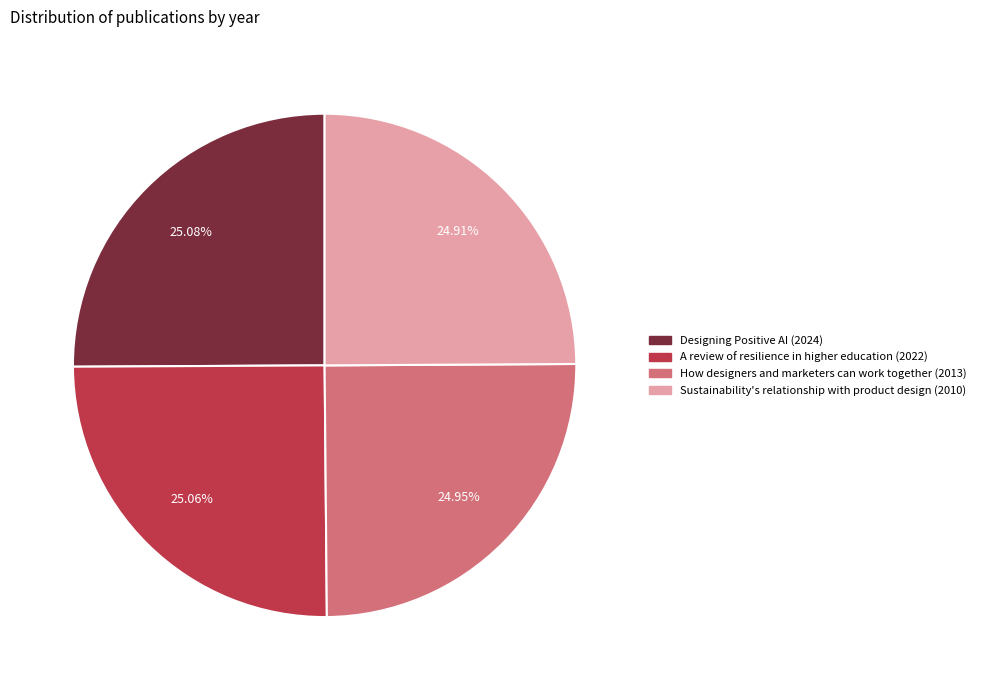

Is the sum of How designers and marketers can work together (2013) and A review of resilience in higher education (2022) greater than half?

Yes